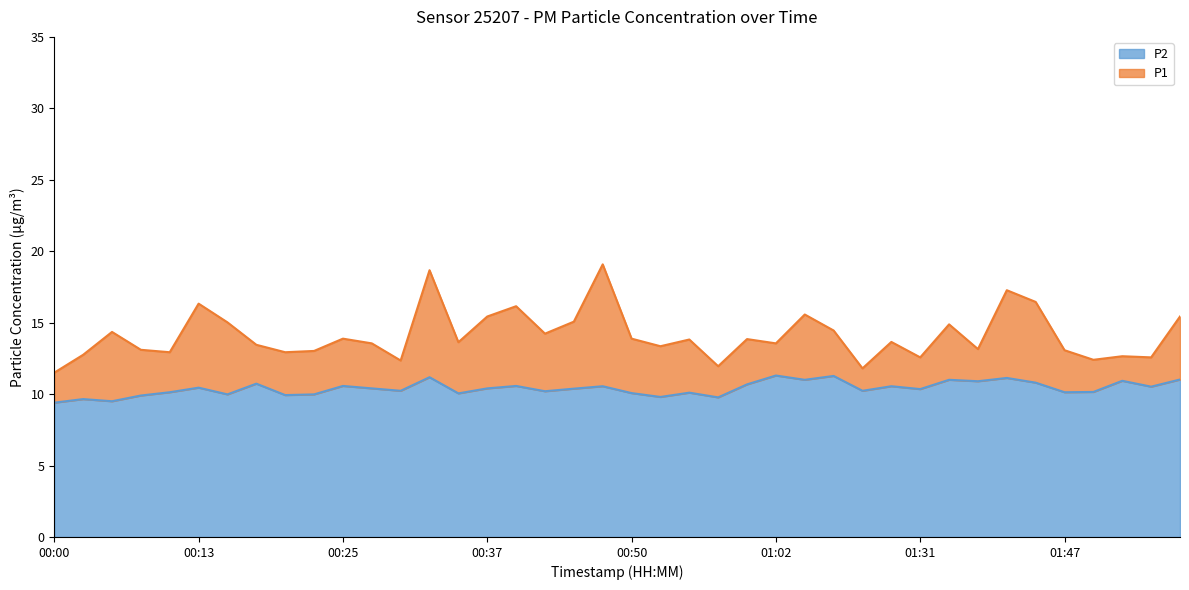

The value of P2 at 00:37 is 10.4. True or false?

True